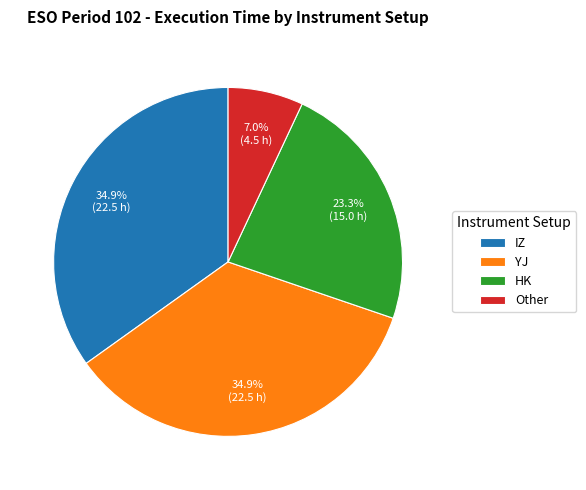

What is the smallest slice in the pie chart?

Other